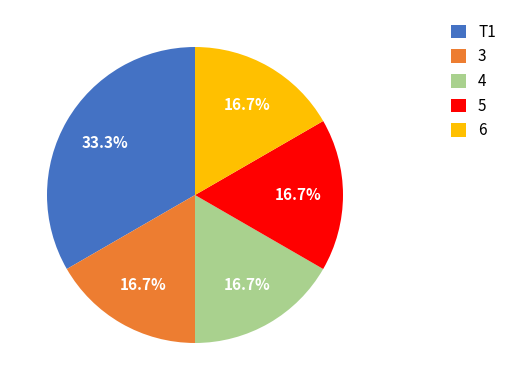

To the nearest percent, what is the difference between the 6 and T1 slice percentages?

17%